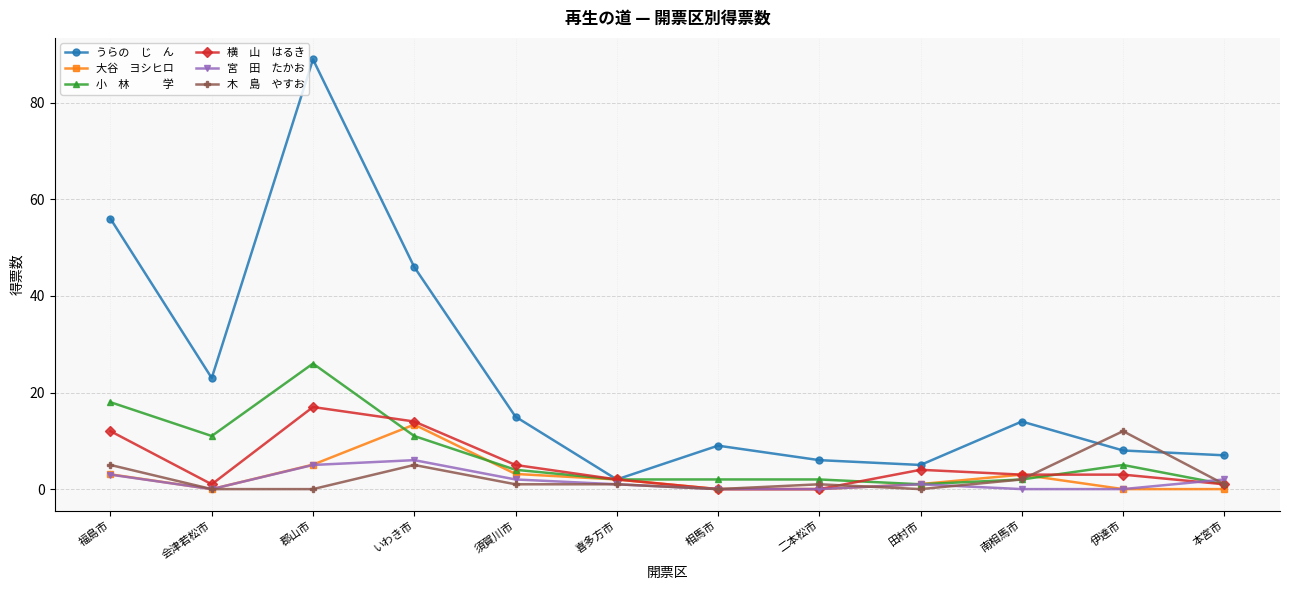

What is the greatest value displayed?

89.0